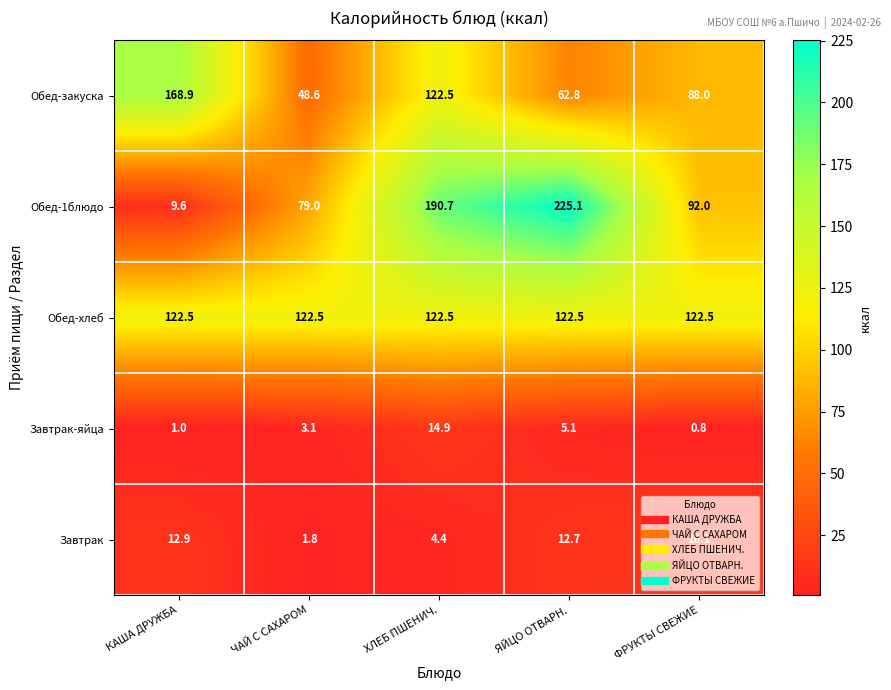

Which series has the largest range (max minus min)?

Обед-1блюдо